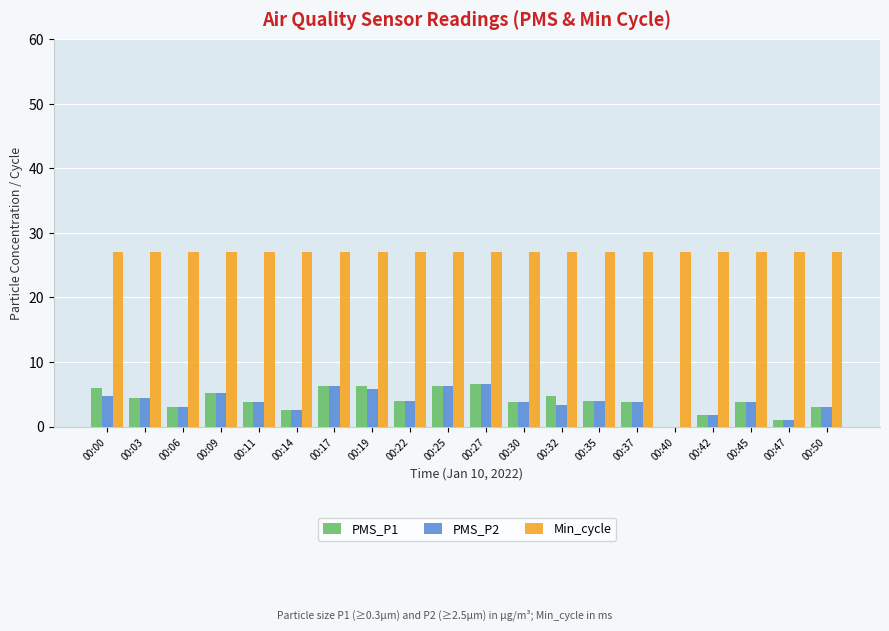

What is the sum of the PMS_P2 values at 00:40 and 00:25?

6.2